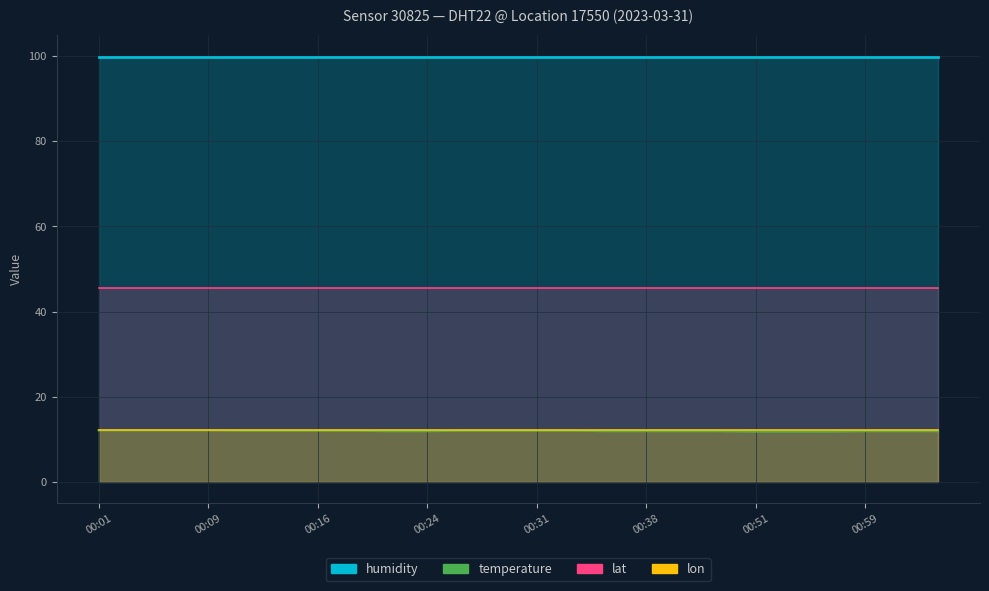

Reading left to right, what are all the values shown in this chart?

temperature: 12.1	12.1	12.1	12.1	12.0	12.0	12.0	12.0	11.9	11.9	12.0	12.0	12.0	12.0	11.9	11.9	11.9	11.9	11.8	11.8	11.8	11.9	11.9	11.9
humidity: 99.9	99.9	99.9	99.9	99.9	99.9	99.9	99.9	99.9	99.9	99.9	99.9	99.9	99.9	99.9	99.9	99.9	99.9	99.9	99.9	99.9	99.9	99.9	99.9
lat: 45.5	45.5	45.5	45.5	45.5	45.5	45.5	45.5	45.5	45.5	45.5	45.5	45.5	45.5	45.5	45.5	45.5	45.5	45.5	45.5	45.5	45.5	45.5	45.5
lon: 12.2	12.2	12.2	12.2	12.2	12.2	12.2	12.2	12.2	12.2	12.2	12.2	12.2	12.2	12.2	12.2	12.2	12.2	12.2	12.2	12.2	12.2	12.2	12.2